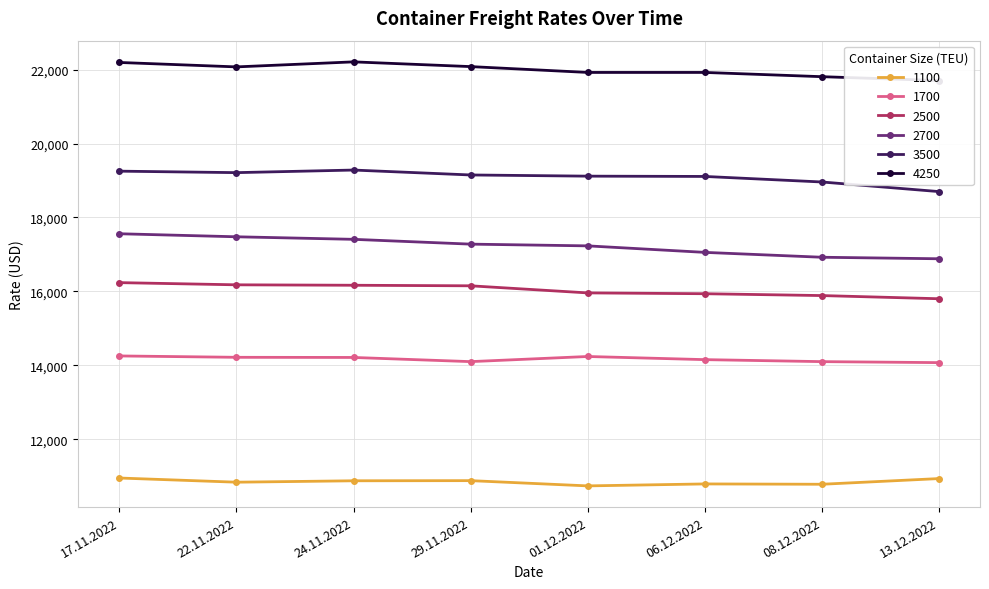

List the labels in order of 2700 value, largest first.

17.11.2022, 22.11.2022, 24.11.2022, 29.11.2022, 01.12.2022, 06.12.2022, 08.12.2022, 13.12.2022